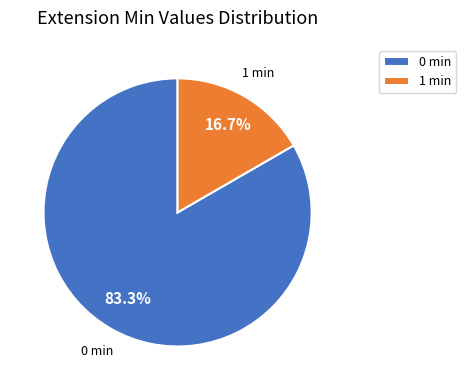

Is there a majority slice in this chart?

Yes